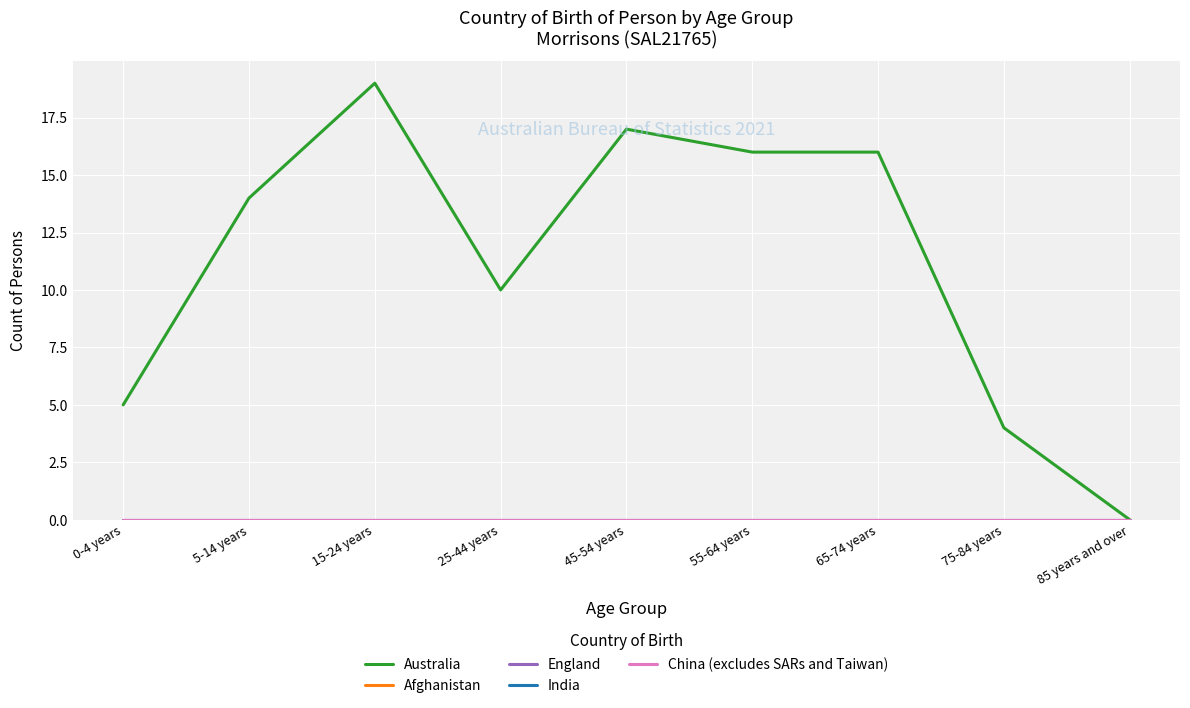

What is the value of the Australia point at the 7th from the left?

16